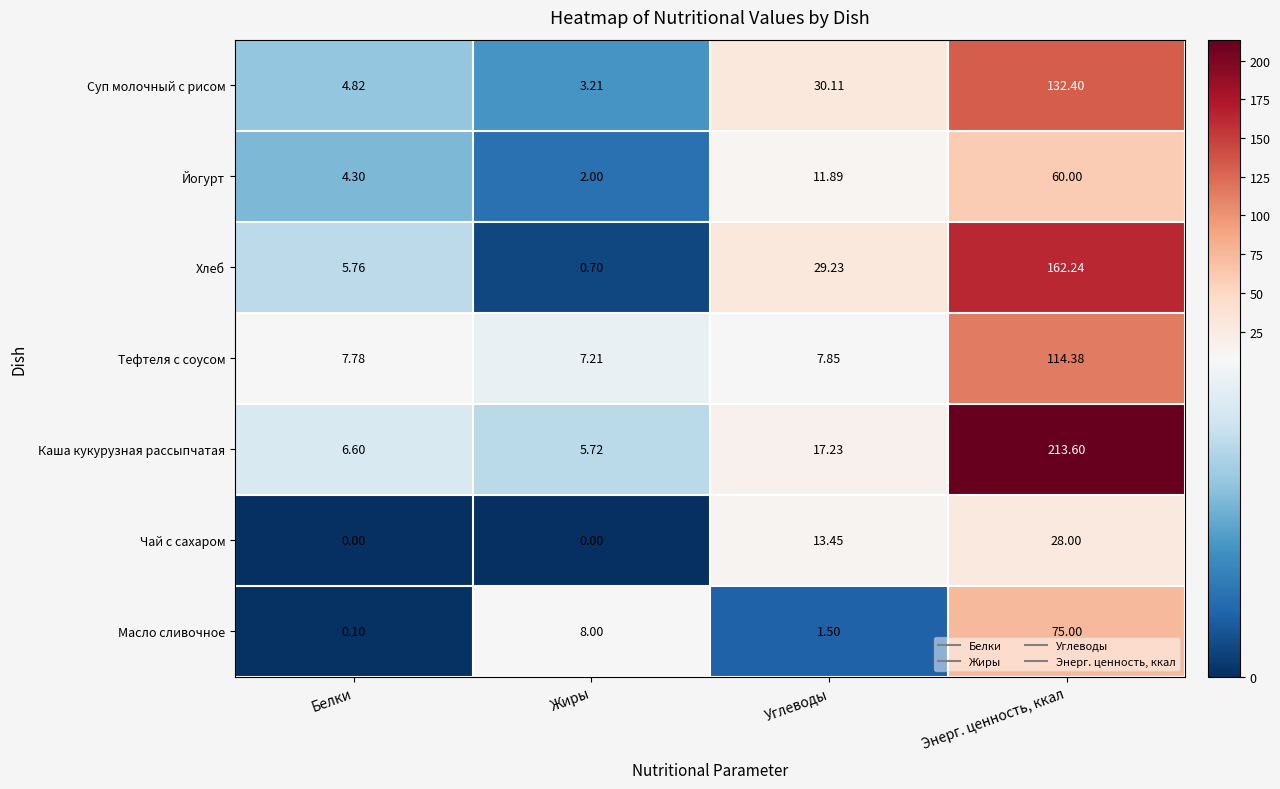

Which series has the largest range (max minus min)?

Каша кукурузная рассыпчатая